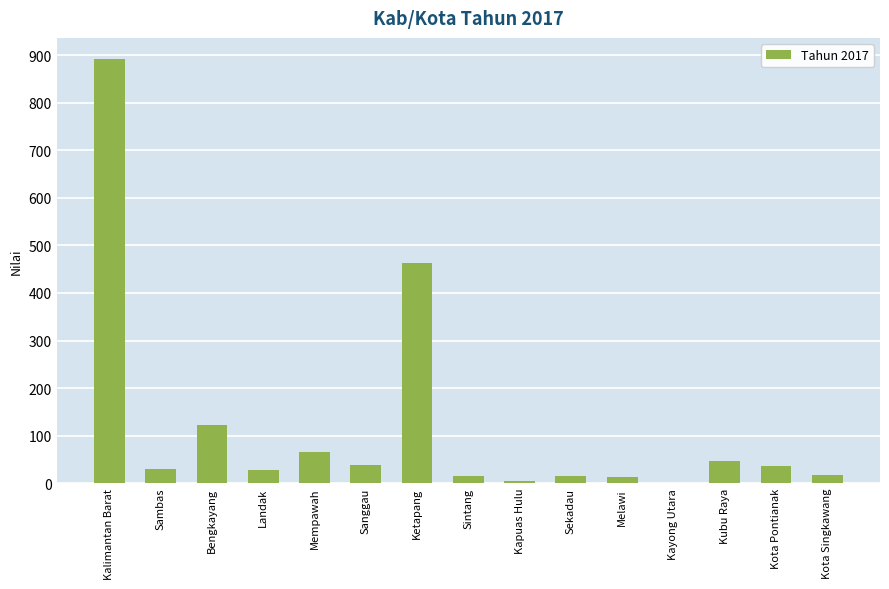

At which category does the chart reach its peak across all series?

Kalimantan Barat